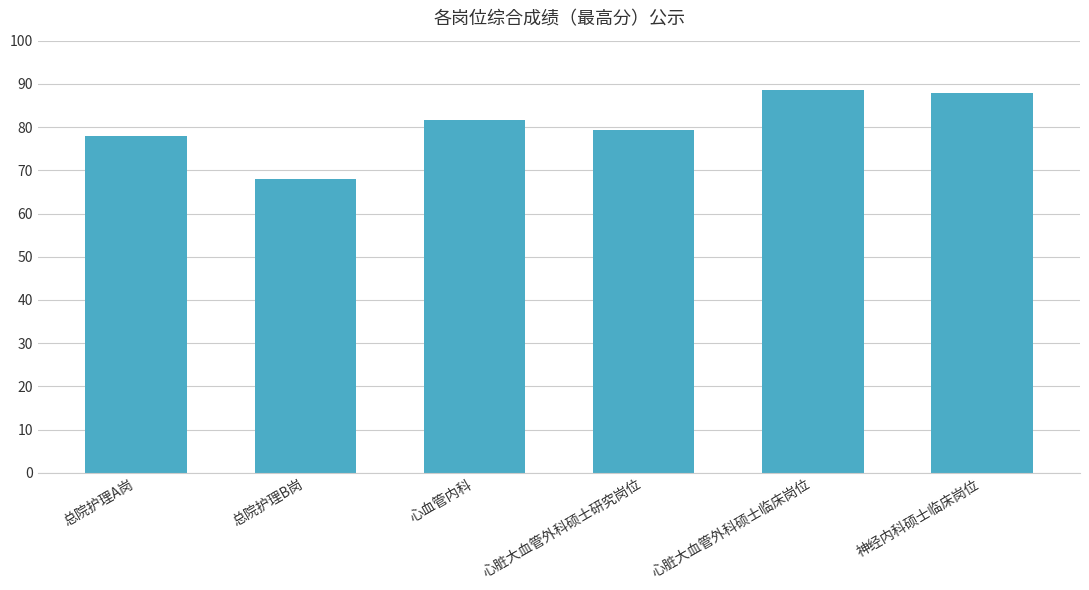

What is the change in value from 心血管内科 to 神经内科硕士临床岗位?

+6.4